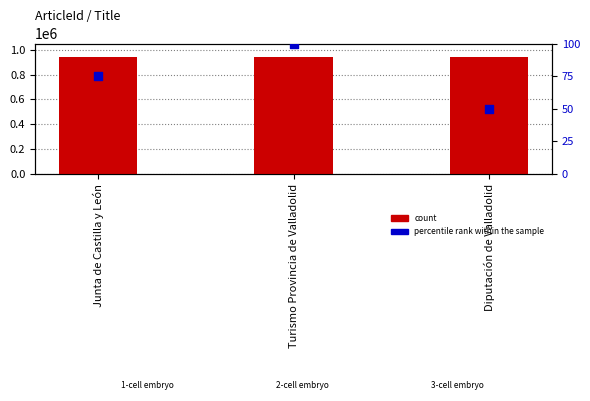

What is the total value across all series at Diputación de Valladolid?

940546